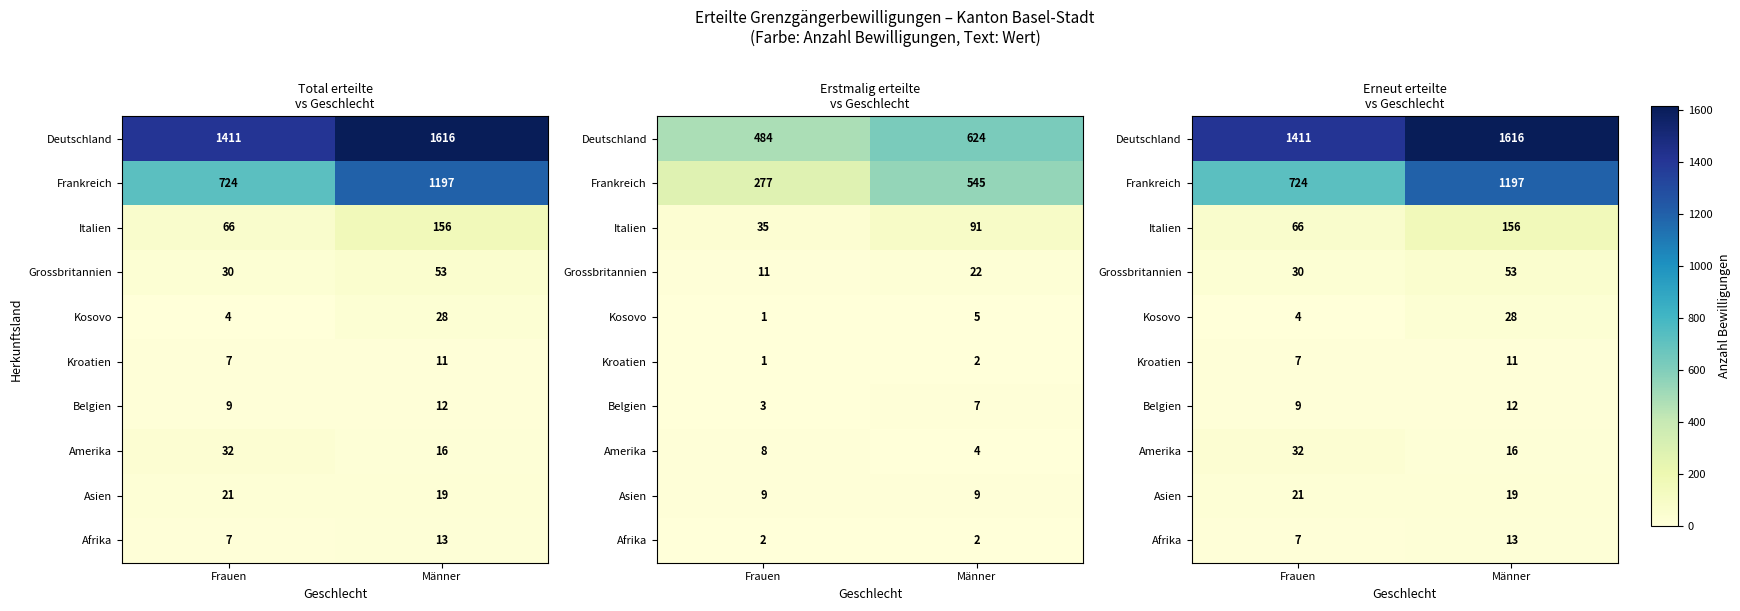

Which label corresponds to the largest value in the chart?

Männer